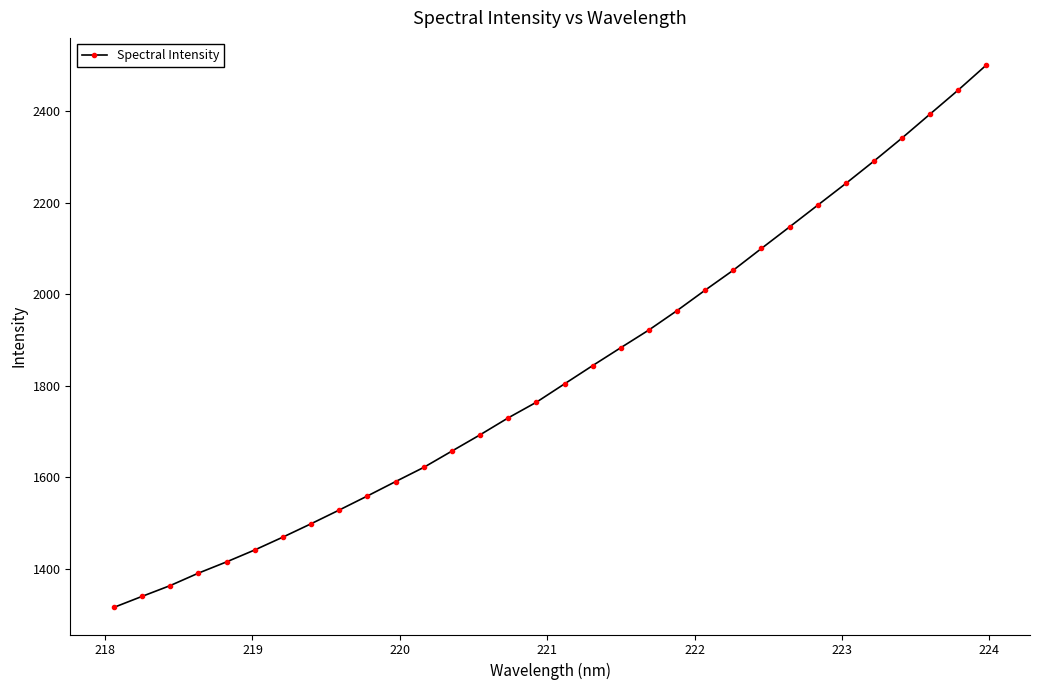

What is the maximum value shown in the chart?

2500.5